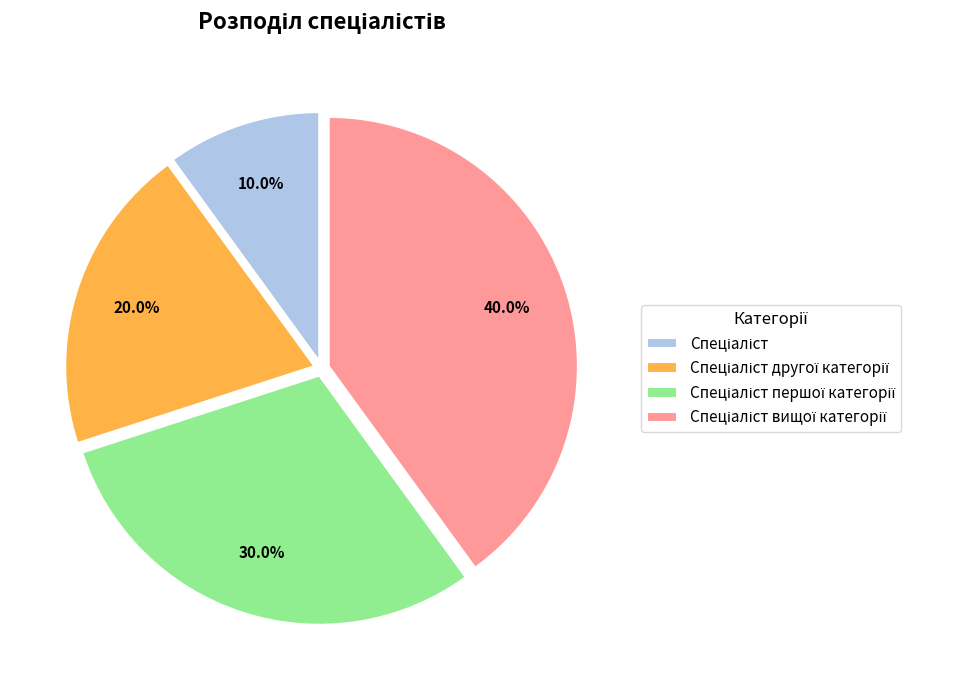

Does any single category account for the majority?

No